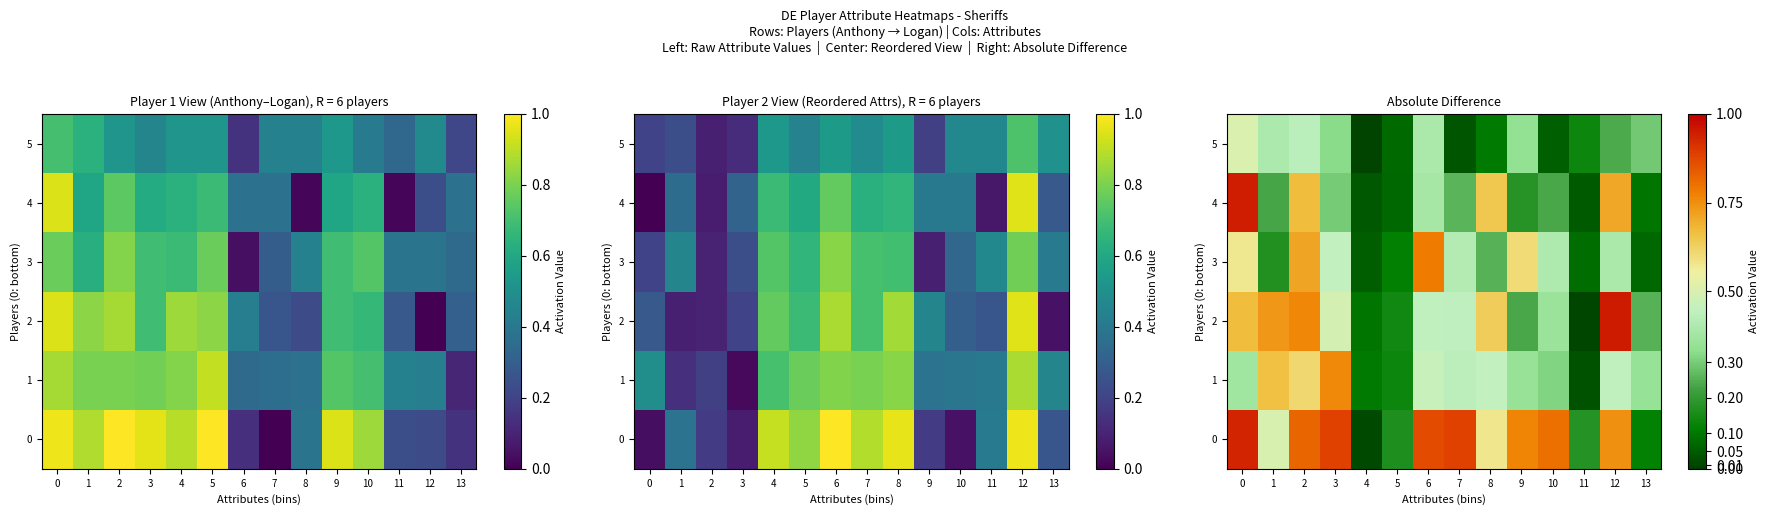

How many series are shown in this chart?

6